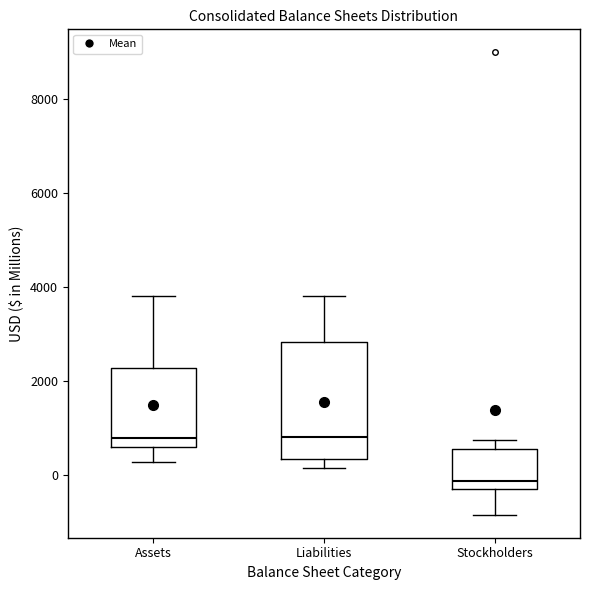

Which box is the tallest, from its lower edge to its upper edge?

Liabilities